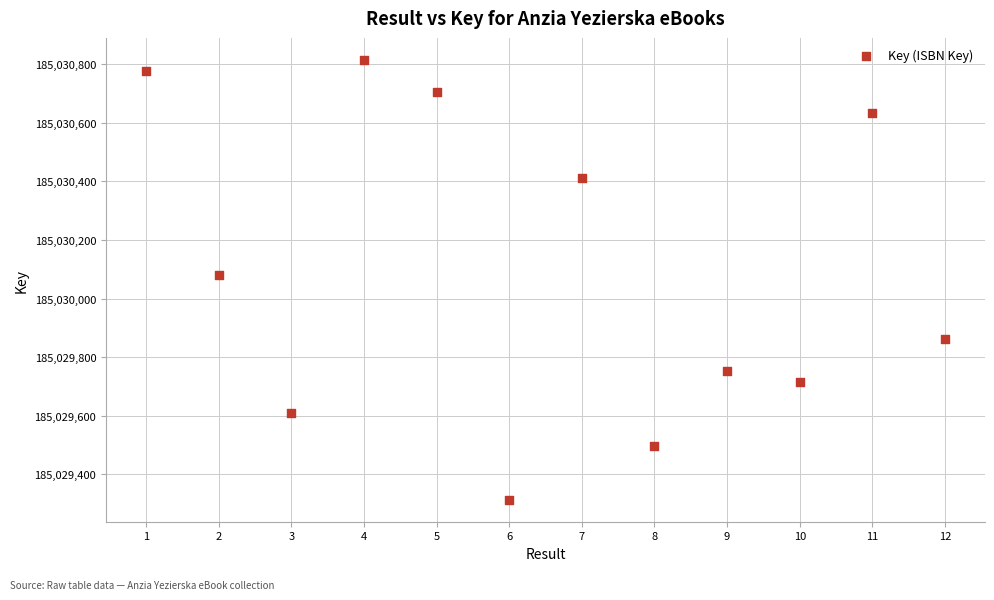

What Y value in the scatter plot is closest to 185030064?

185030081